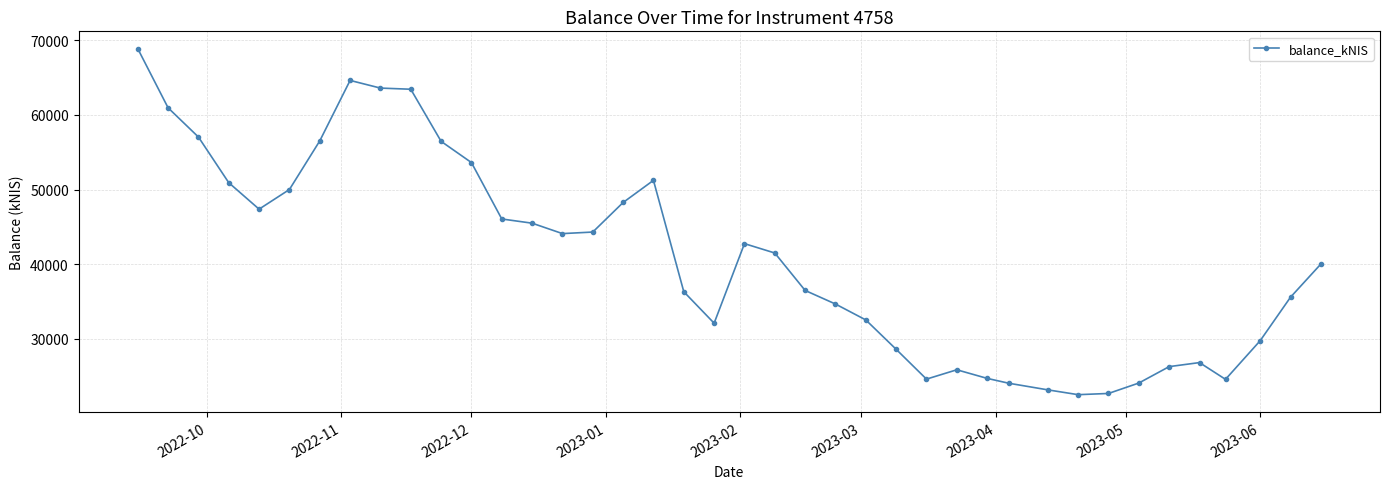

Does the chart have visible grid lines?

Yes